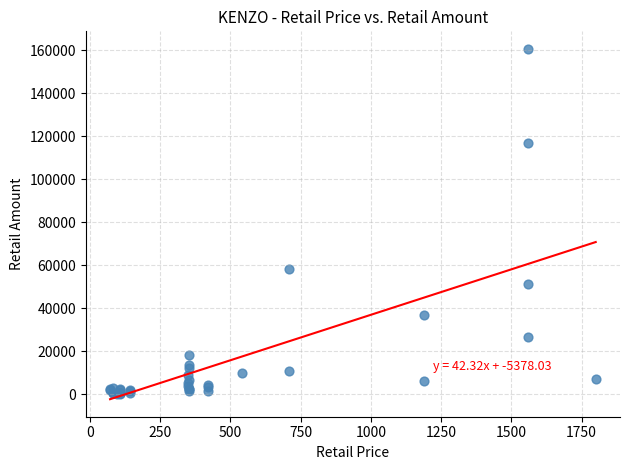

What Y value in the scatter plot is closest to 80388?

58056